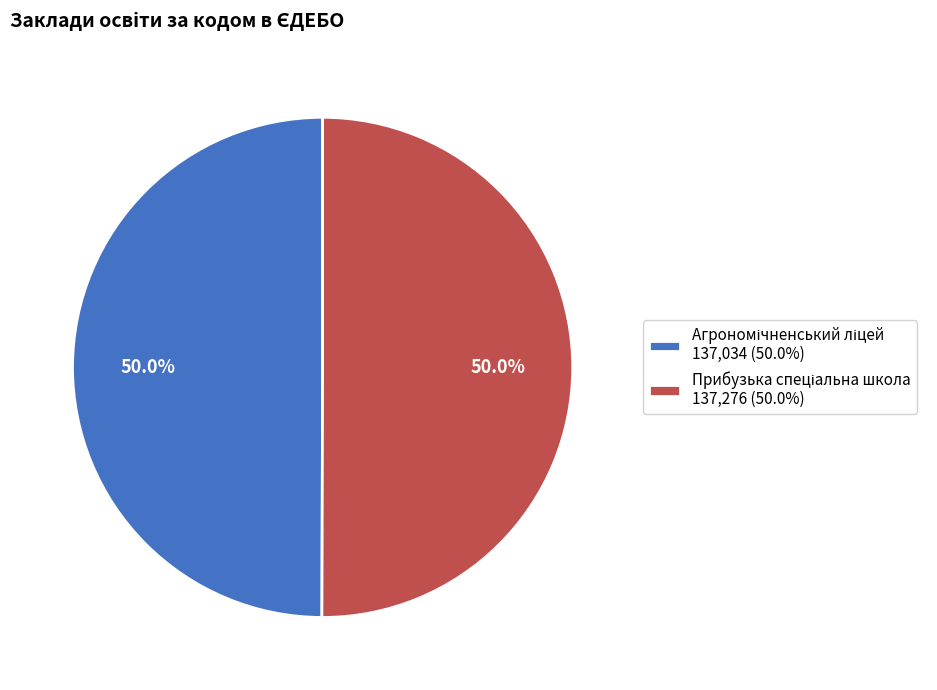

To the nearest percent, what percentage of the pie is Прибузька спеціальна школа?

50%